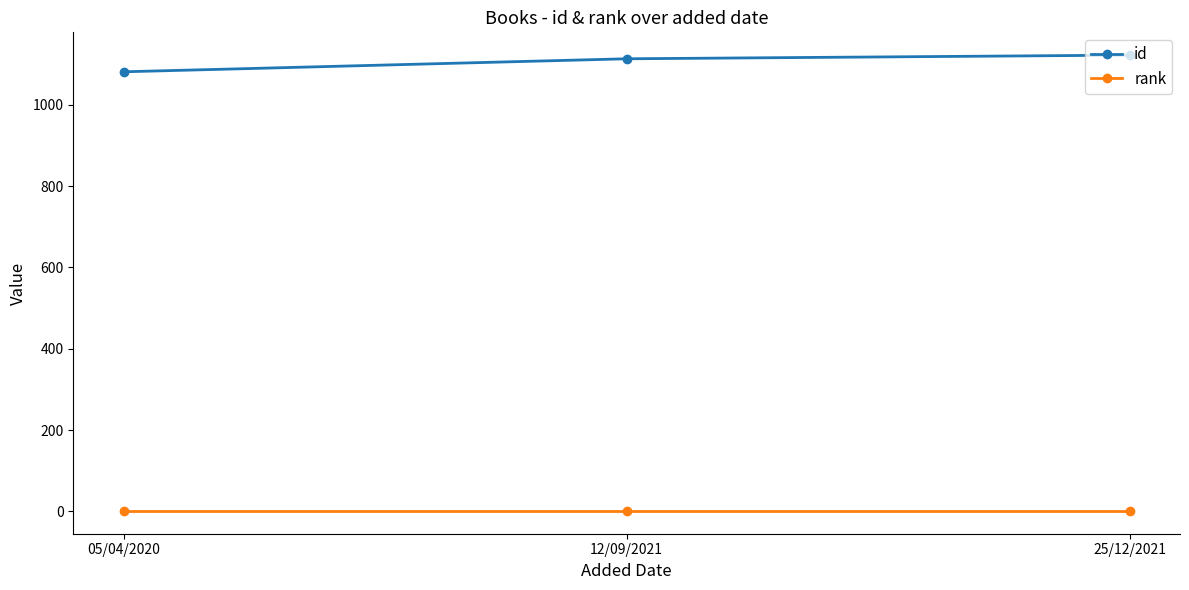

True or false: id has a value of 1113 at 12/09/2021.

True